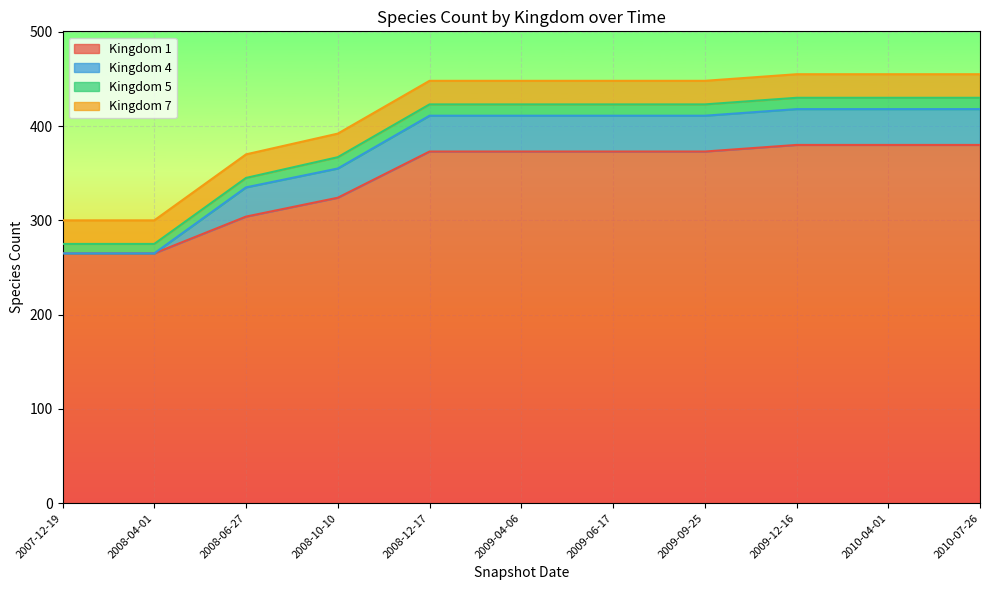

What is the label of the 11th point from the left?

2010-07-26